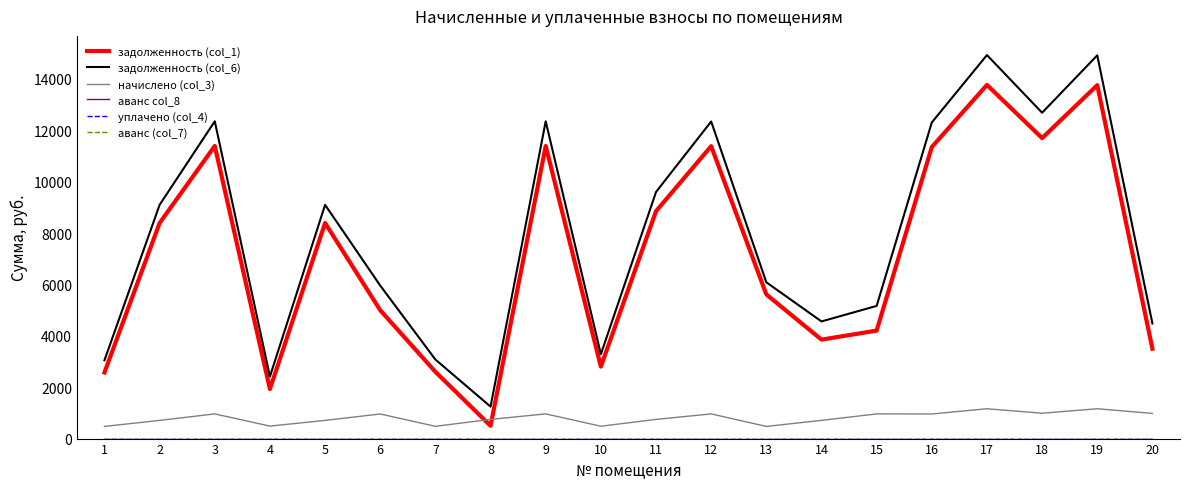

Which category has the highest value across all series?

17